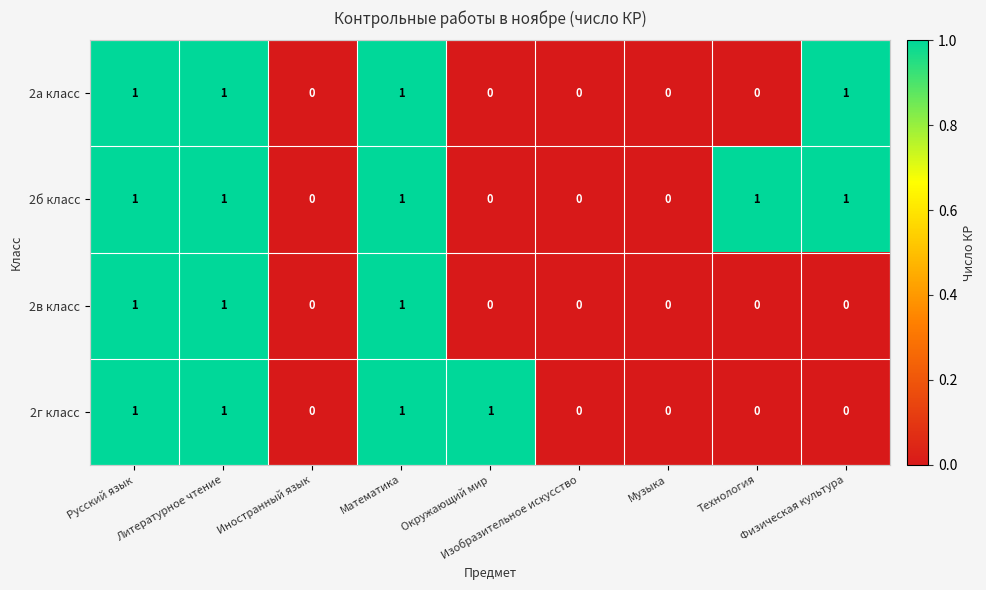

Count the number of data series in this chart.

4